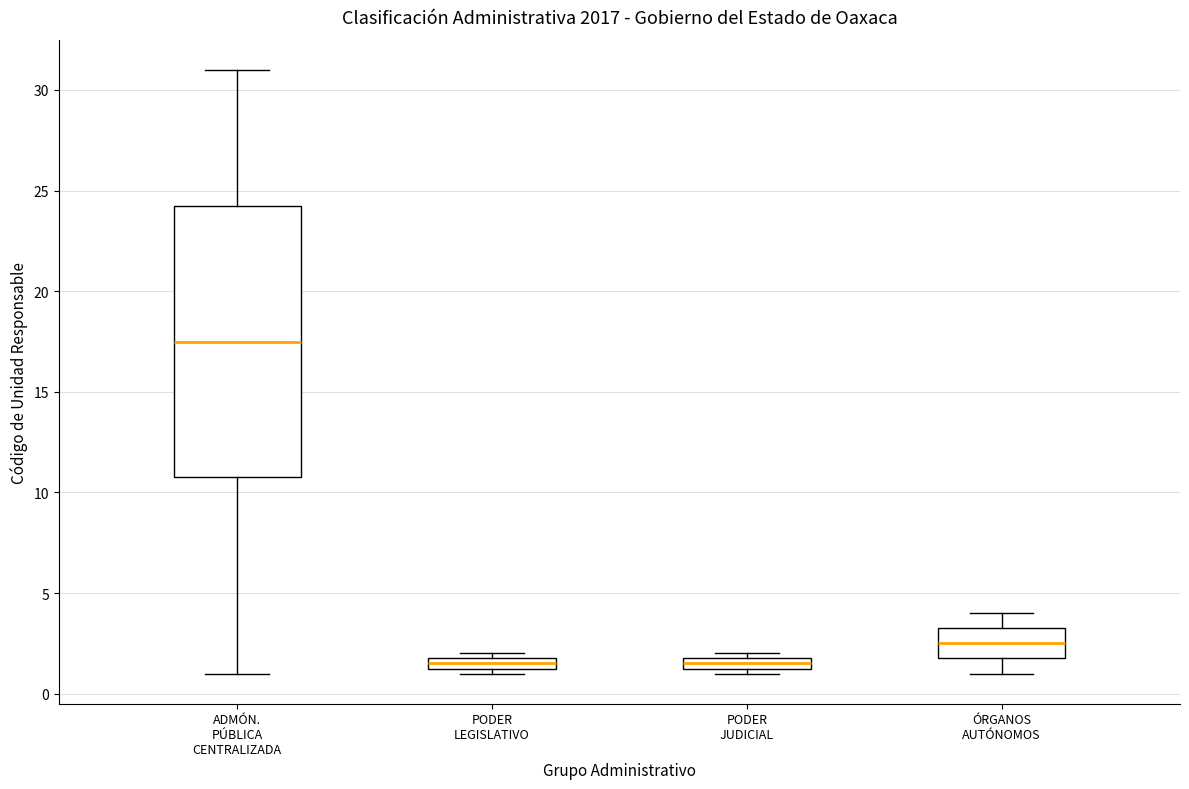

Where is the upper edge of the box for PODER LEGISLATIVO on the y-axis? The values are not printed on the chart, so give them approximately, as read against the axis.

2.0